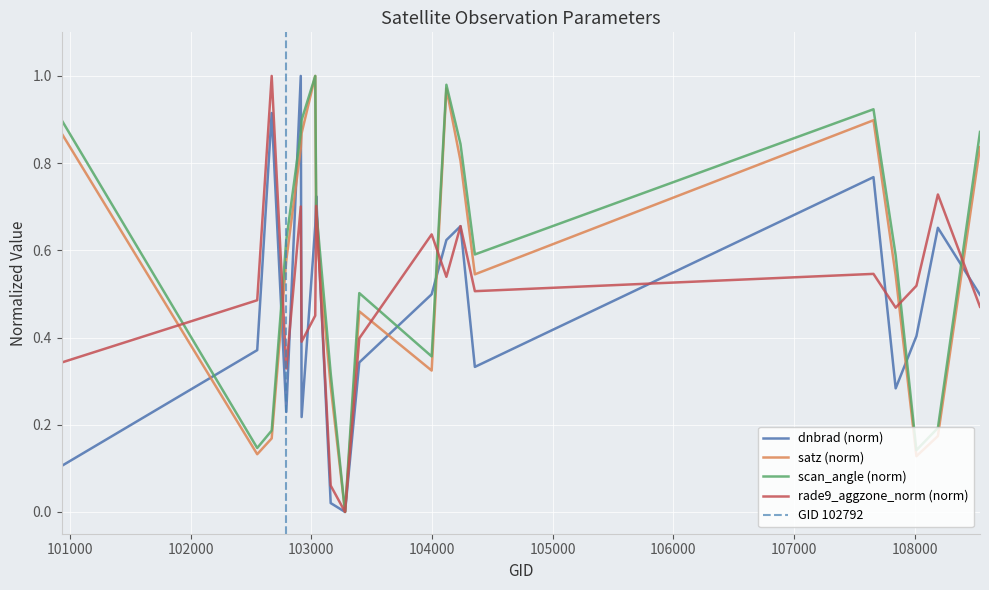

Which series ends up on top after the final intersection of satz and rade9_aggzone_norm?

satz